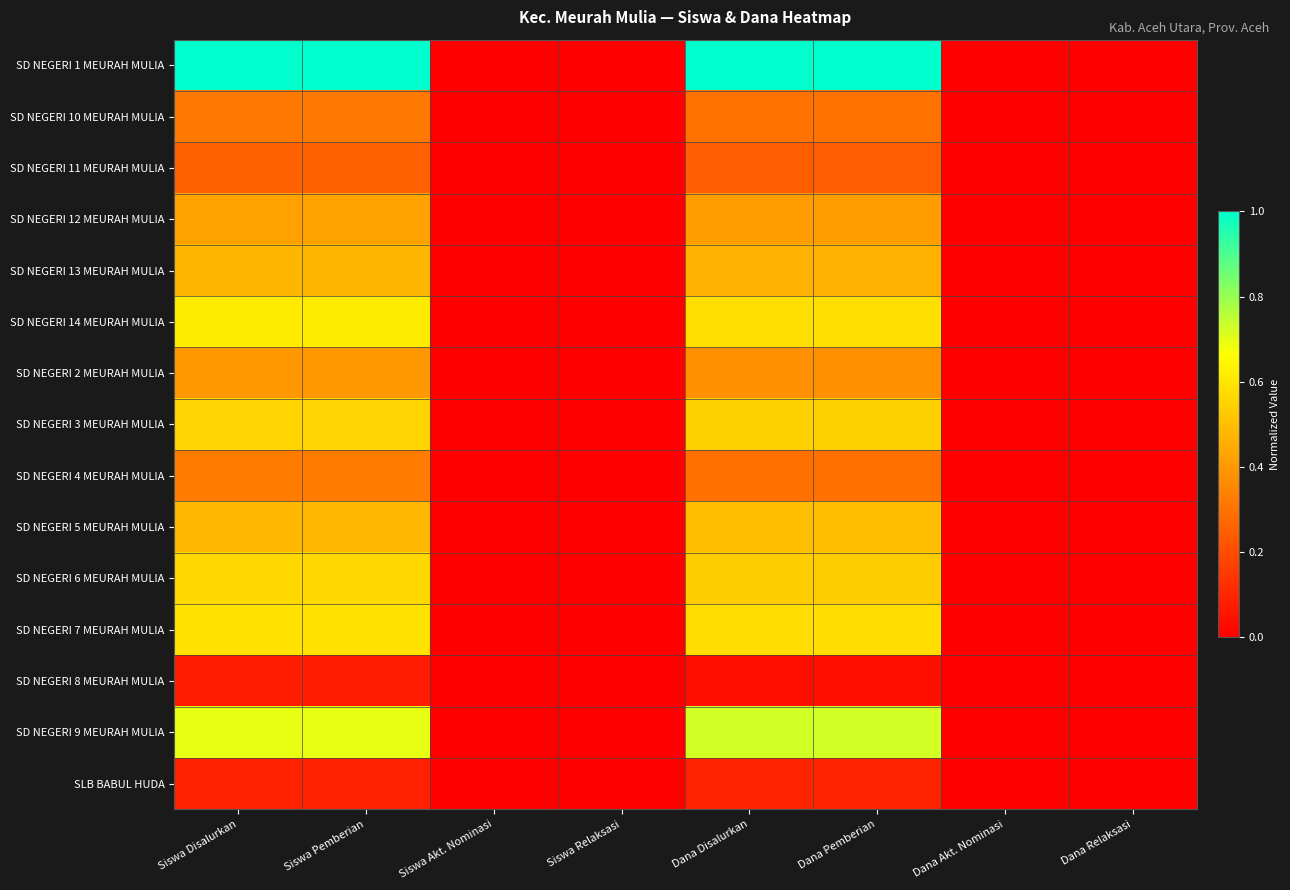

Reading left to right, transcribe all the data shown in this chart.

SD NEGERI 1 MEURAH MULIA: Siswa Disalurkan=1.0	Siswa Pemberian=1.0	Siswa Akt. Nominasi=0.0	Siswa Relaksasi=0.0	Dana Disalurkan=1.0	Dana Pemberian=1.0	Dana Akt. Nominasi=0.0	Dana Relaksasi=0.0
SD NEGERI 10 MEURAH MULIA: Siswa Disalurkan=0.3	Siswa Pemberian=0.3	Siswa Akt. Nominasi=0.0	Siswa Relaksasi=0.0	Dana Disalurkan=0.3	Dana Pemberian=0.3	Dana Akt. Nominasi=0.0	Dana Relaksasi=0.0
SD NEGERI 11 MEURAH MULIA: Siswa Disalurkan=0.3	Siswa Pemberian=0.3	Siswa Akt. Nominasi=0.0	Siswa Relaksasi=0.0	Dana Disalurkan=0.2	Dana Pemberian=0.2	Dana Akt. Nominasi=0.0	Dana Relaksasi=0.0
SD NEGERI 12 MEURAH MULIA: Siswa Disalurkan=0.4	Siswa Pemberian=0.4	Siswa Akt. Nominasi=0.0	Siswa Relaksasi=0.0	Dana Disalurkan=0.4	Dana Pemberian=0.4	Dana Akt. Nominasi=0.0	Dana Relaksasi=0.0
SD NEGERI 13 MEURAH MULIA: Siswa Disalurkan=0.5	Siswa Pemberian=0.5	Siswa Akt. Nominasi=0.0	Siswa Relaksasi=0.0	Dana Disalurkan=0.5	Dana Pemberian=0.5	Dana Akt. Nominasi=0.0	Dana Relaksasi=0.0
SD NEGERI 14 MEURAH MULIA: Siswa Disalurkan=0.6	Siswa Pemberian=0.6	Siswa Akt. Nominasi=0.0	Siswa Relaksasi=0.0	Dana Disalurkan=0.6	Dana Pemberian=0.6	Dana Akt. Nominasi=0.0	Dana Relaksasi=0.0
SD NEGERI 2 MEURAH MULIA: Siswa Disalurkan=0.4	Siswa Pemberian=0.4	Siswa Akt. Nominasi=0.0	Siswa Relaksasi=0.0	Dana Disalurkan=0.4	Dana Pemberian=0.4	Dana Akt. Nominasi=0.0	Dana Relaksasi=0.0
SD NEGERI 3 MEURAH MULIA: Siswa Disalurkan=0.6	Siswa Pemberian=0.6	Siswa Akt. Nominasi=0.0	Siswa Relaksasi=0.0	Dana Disalurkan=0.5	Dana Pemberian=0.5	Dana Akt. Nominasi=0.0	Dana Relaksasi=0.0
SD NEGERI 4 MEURAH MULIA: Siswa Disalurkan=0.3	Siswa Pemberian=0.3	Siswa Akt. Nominasi=0.0	Siswa Relaksasi=0.0	Dana Disalurkan=0.3	Dana Pemberian=0.3	Dana Akt. Nominasi=0.0	Dana Relaksasi=0.0
SD NEGERI 5 MEURAH MULIA: Siswa Disalurkan=0.5	Siswa Pemberian=0.5	Siswa Akt. Nominasi=0.0	Siswa Relaksasi=0.0	Dana Disalurkan=0.5	Dana Pemberian=0.5	Dana Akt. Nominasi=0.0	Dana Relaksasi=0.0
SD NEGERI 6 MEURAH MULIA: Siswa Disalurkan=0.6	Siswa Pemberian=0.6	Siswa Akt. Nominasi=0.0	Siswa Relaksasi=0.0	Dana Disalurkan=0.5	Dana Pemberian=0.5	Dana Akt. Nominasi=0.0	Dana Relaksasi=0.0
SD NEGERI 7 MEURAH MULIA: Siswa Disalurkan=0.6	Siswa Pemberian=0.6	Siswa Akt. Nominasi=0.0	Siswa Relaksasi=0.0	Dana Disalurkan=0.6	Dana Pemberian=0.6	Dana Akt. Nominasi=0.0	Dana Relaksasi=0.0
SD NEGERI 8 MEURAH MULIA: Siswa Disalurkan=0.1	Siswa Pemberian=0.1	Siswa Akt. Nominasi=0.0	Siswa Relaksasi=0.0	Dana Disalurkan=0.0	Dana Pemberian=0.0	Dana Akt. Nominasi=0.0	Dana Relaksasi=0.0
SD NEGERI 9 MEURAH MULIA: Siswa Disalurkan=0.7	Siswa Pemberian=0.7	Siswa Akt. Nominasi=0.0	Siswa Relaksasi=0.0	Dana Disalurkan=0.7	Dana Pemberian=0.7	Dana Akt. Nominasi=0.0	Dana Relaksasi=0.0
SLB BABUL HUDA: Siswa Disalurkan=0.1	Siswa Pemberian=0.1	Siswa Akt. Nominasi=0.0	Siswa Relaksasi=0.0	Dana Disalurkan=0.1	Dana Pemberian=0.1	Dana Akt. Nominasi=0.0	Dana Relaksasi=0.0